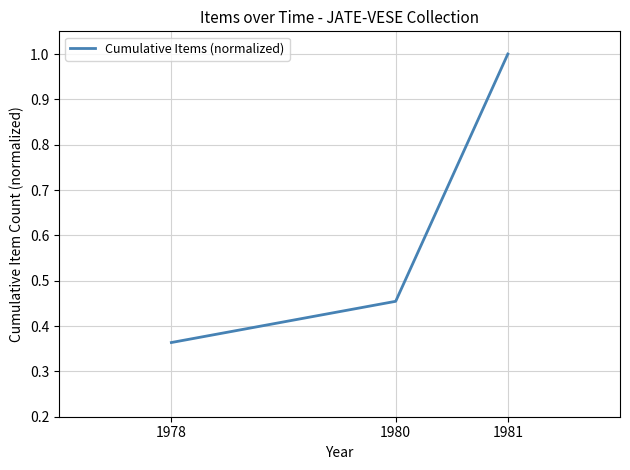

Which has a higher value, 1978 or 1981?

1981